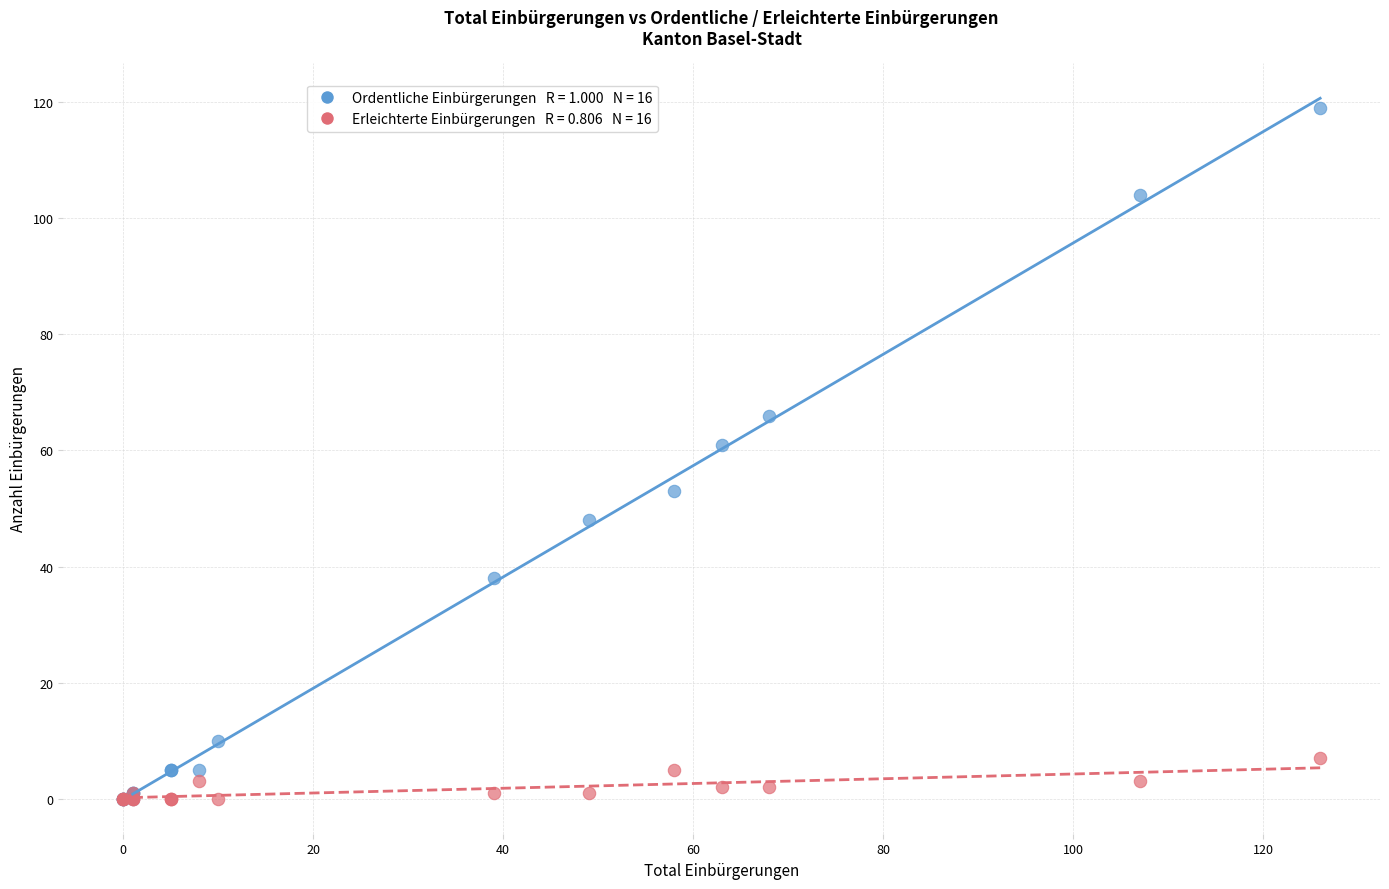

Across all series, what Y value is closest to 59?

61